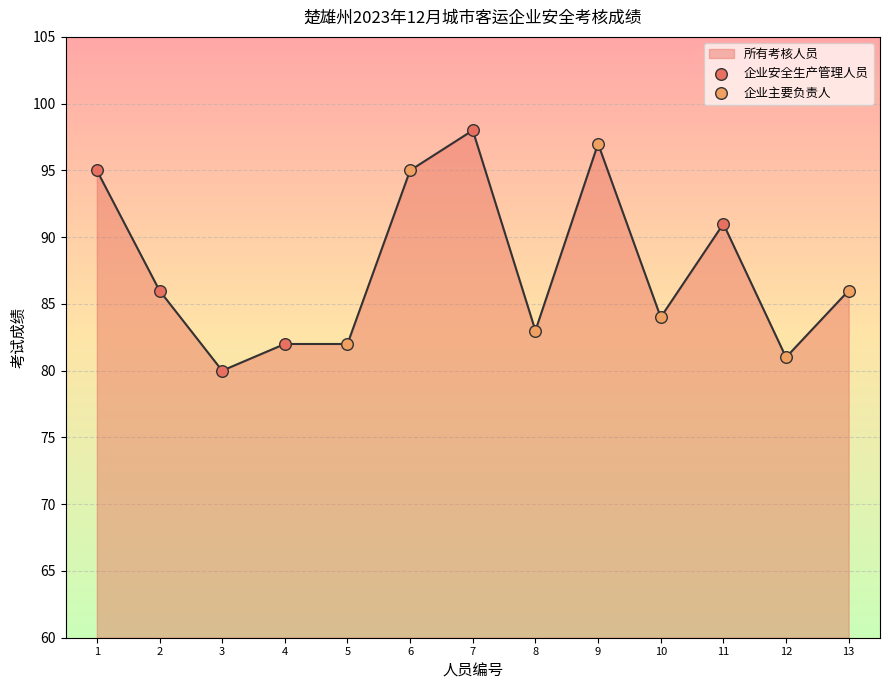

Which has a higher value, 4 or 1?

1